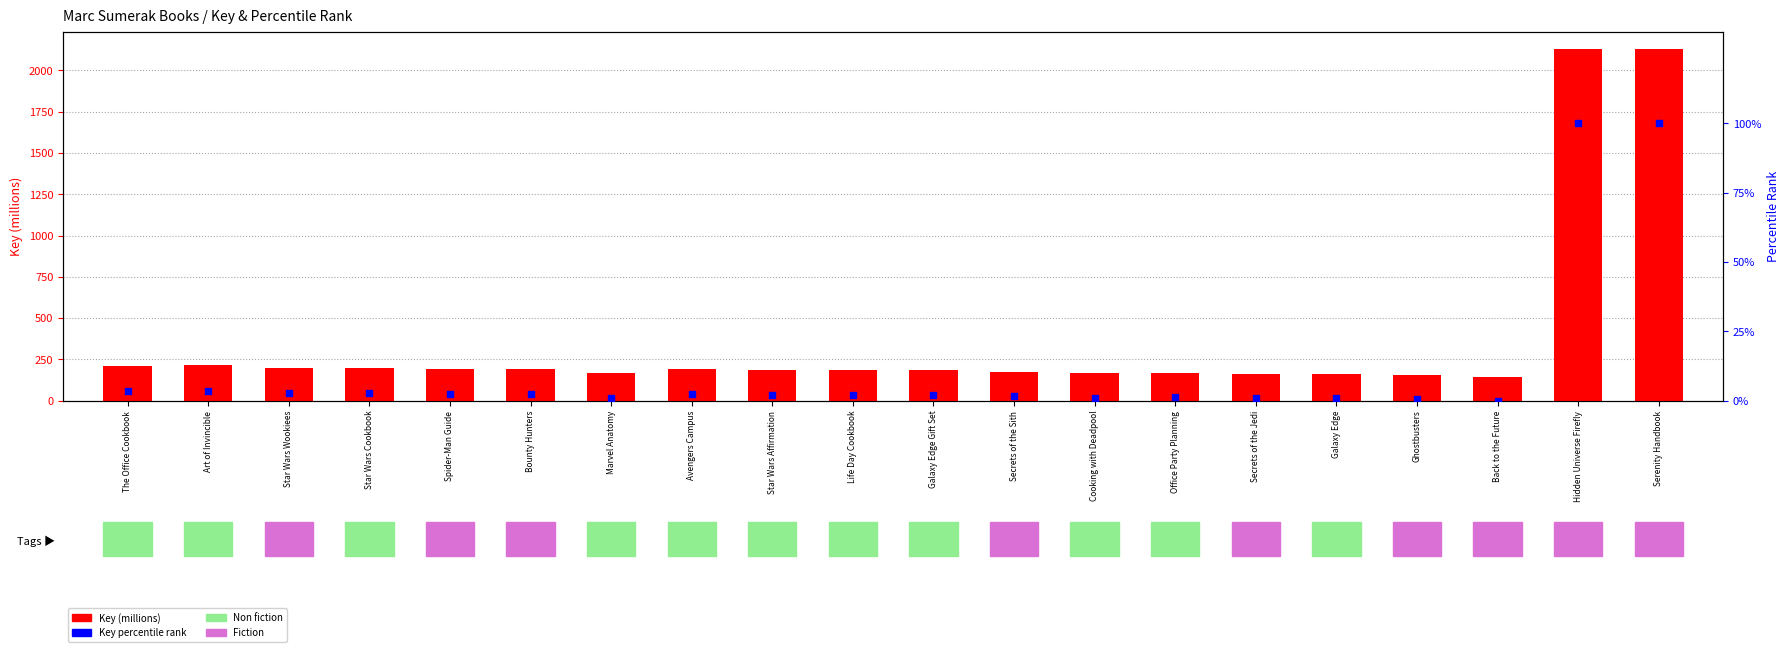

At how many categories does at least one series exceed 843?

2